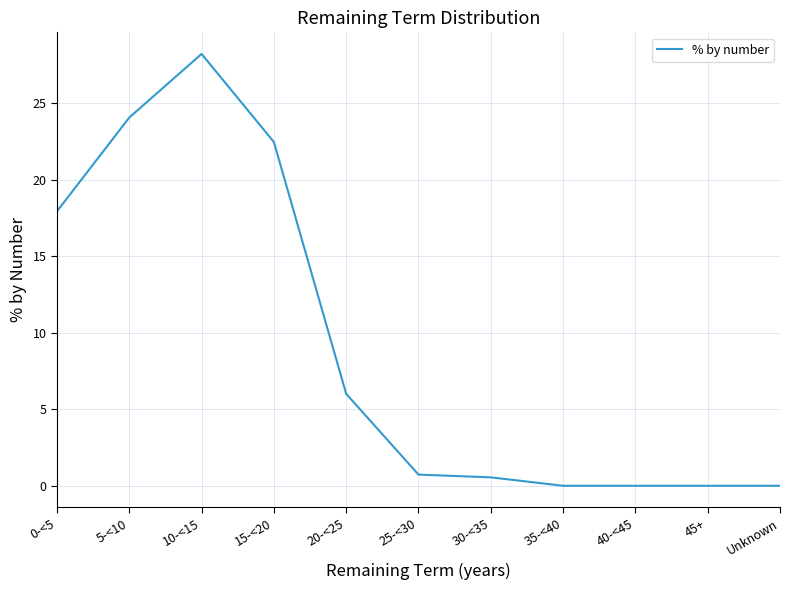

What is the difference between the maximum and minimum values?

28.2